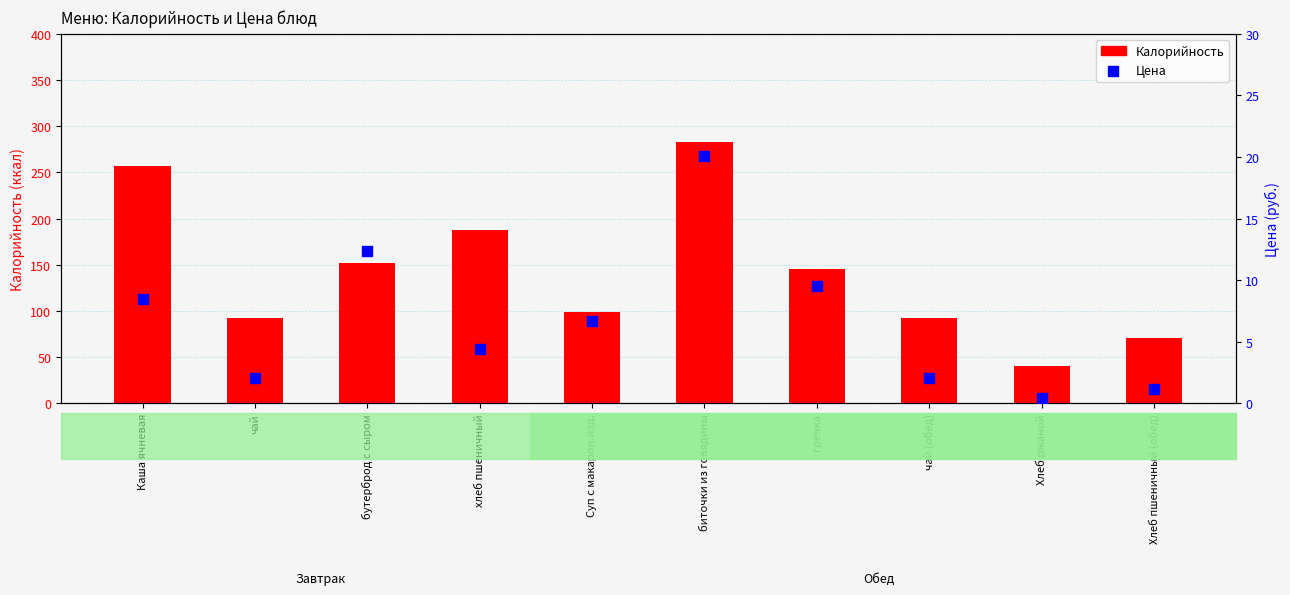

Which series contains the highest Y value?

Калорийность